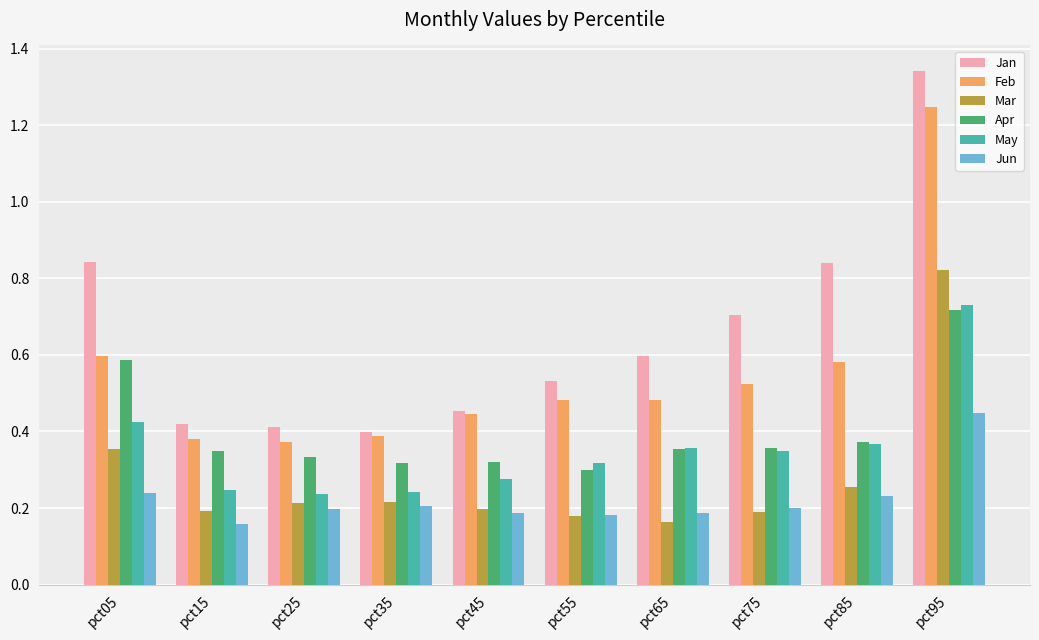

How many Feb values are between 0 and 1?

9